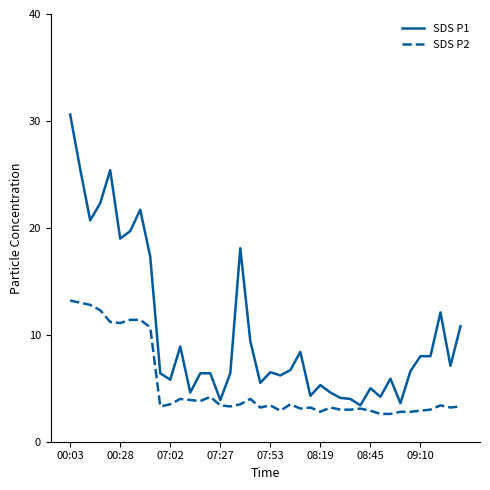

What is the highest value of the SDS P1 series?

30.6